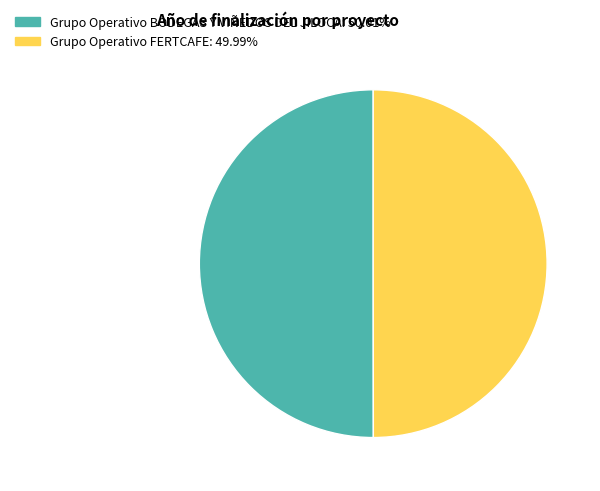

Is it true that Grupo Operativo BODEGAS Y VIÑEDOS DEL JILOCA is 60% of the pie?

False